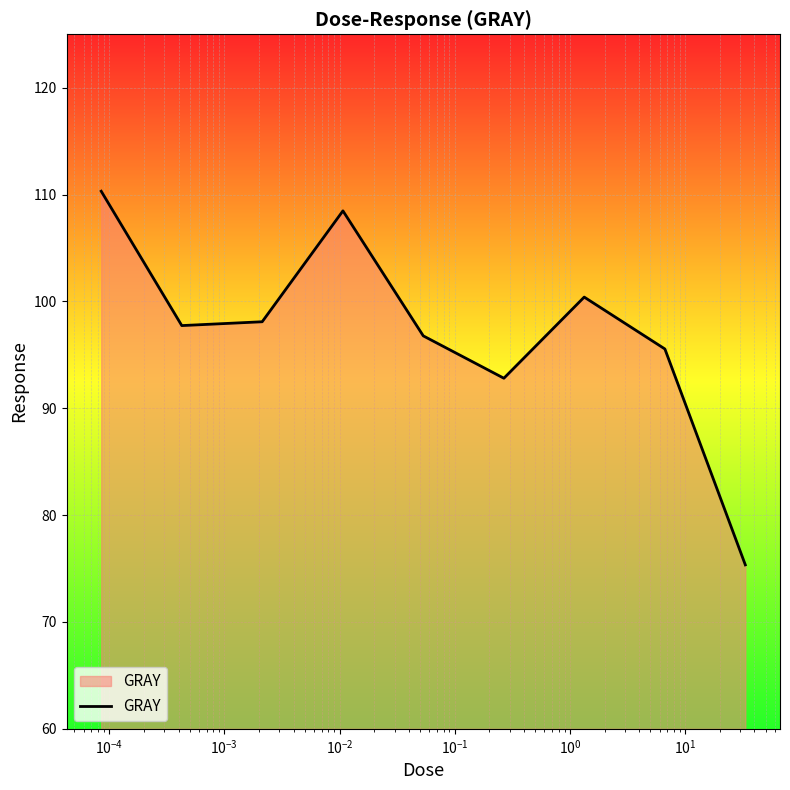

What is the difference between the second highest and second lowest values?

15.7